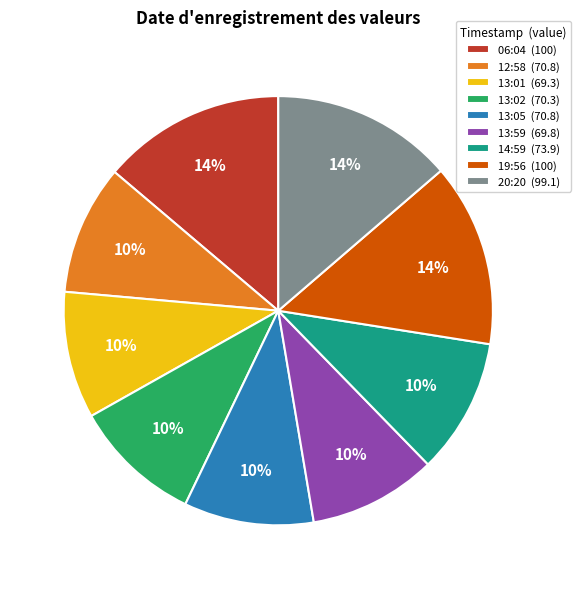

Count the number of slices in the pie.

9